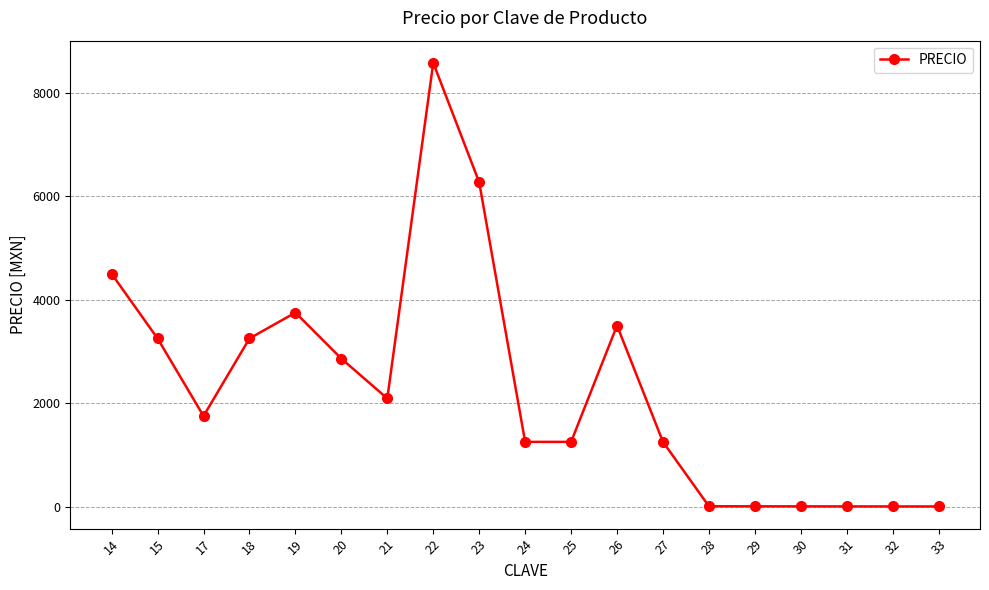

What is the value of the 13th point from the left?

1250.0